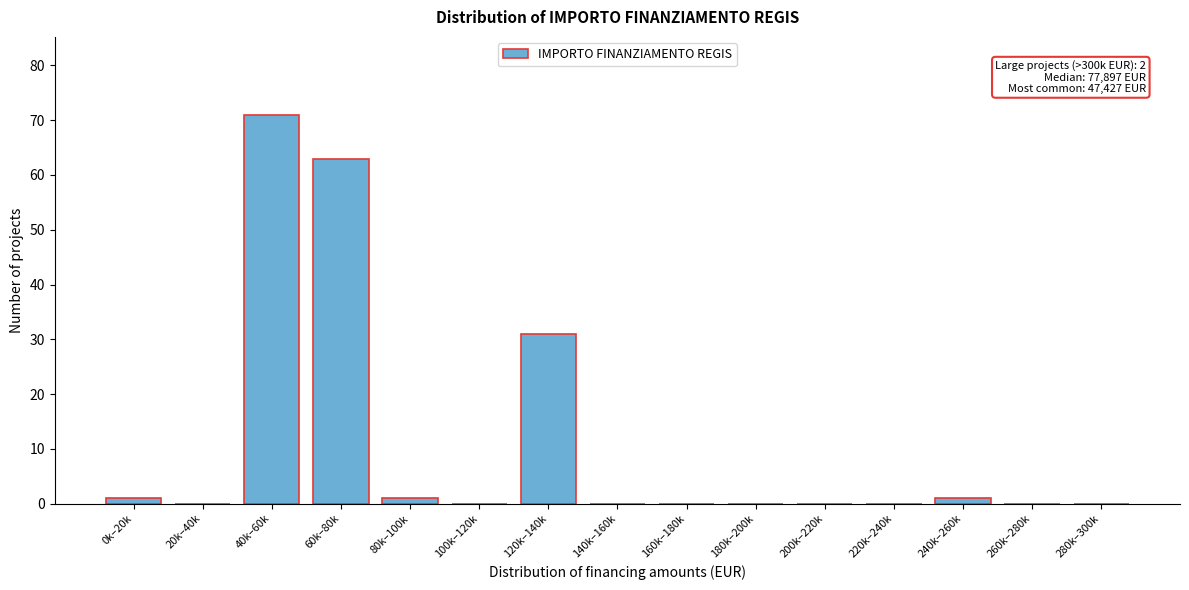

Reading left to right, transcribe all the data shown in this chart.

0k–20k=1	20k–40k=0	40k–60k=71	60k–80k=63	80k–100k=1	100k–120k=0	120k–140k=31	140k–160k=0	160k–180k=0	180k–200k=0	200k–220k=0	220k–240k=0	240k–260k=1	260k–280k=0	280k–300k=0